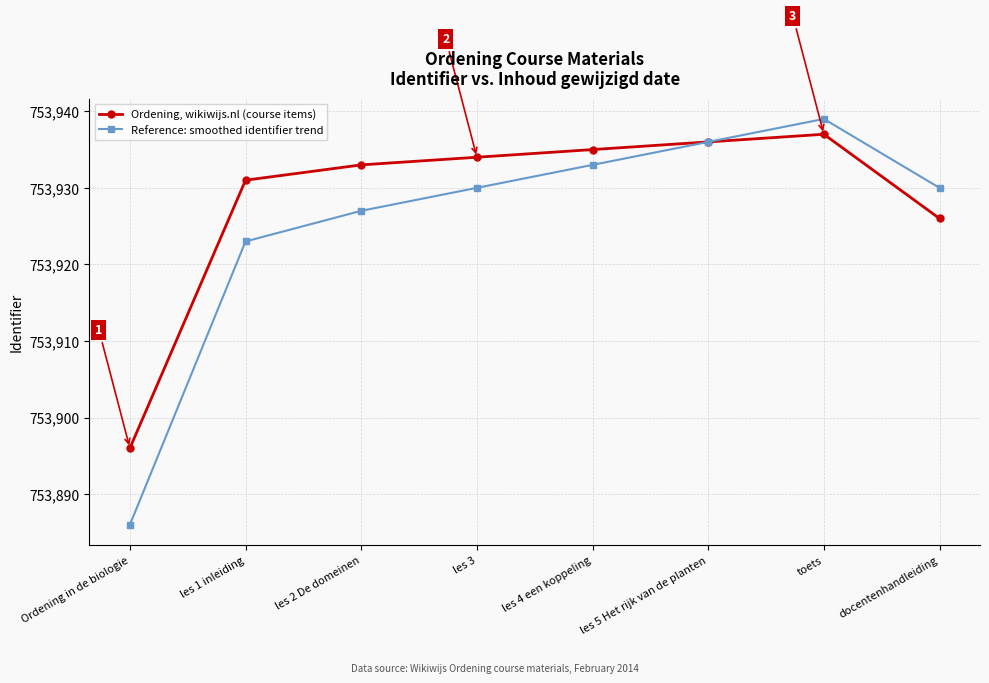

What position from the left is les 3?

4